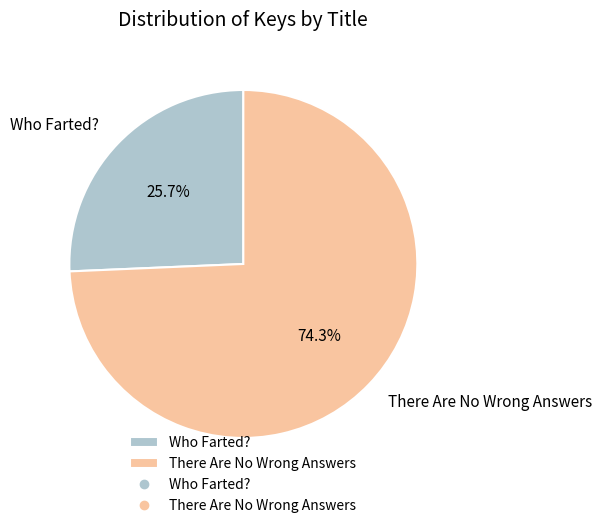

To the nearest percent, what is the combined percentage of There Are No Wrong Answers and Who Farted??

100%